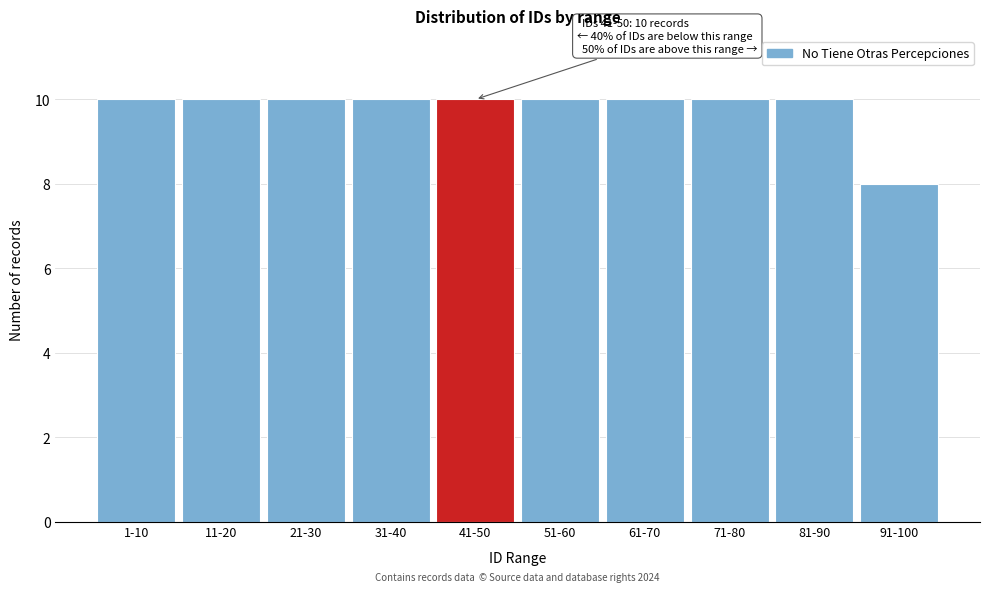

Reading left to right, what are all the values shown in this chart?

1-10=10	11-20=10	21-30=10	31-40=10	41-50=10	51-60=10	61-70=10	71-80=10	81-90=10	91-100=8